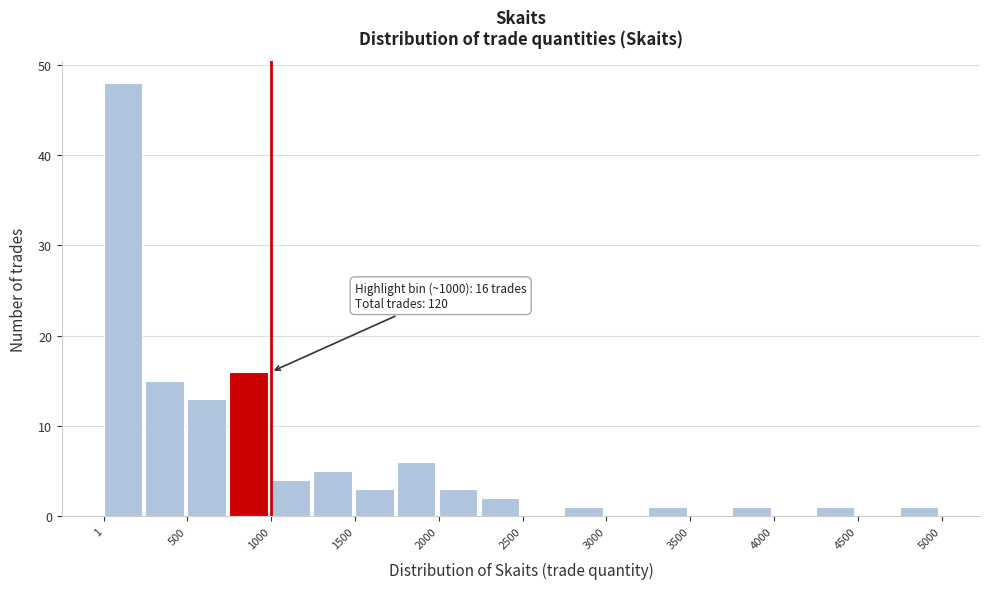

Over which range of the x-axis is the bar tallest?

0 to 250